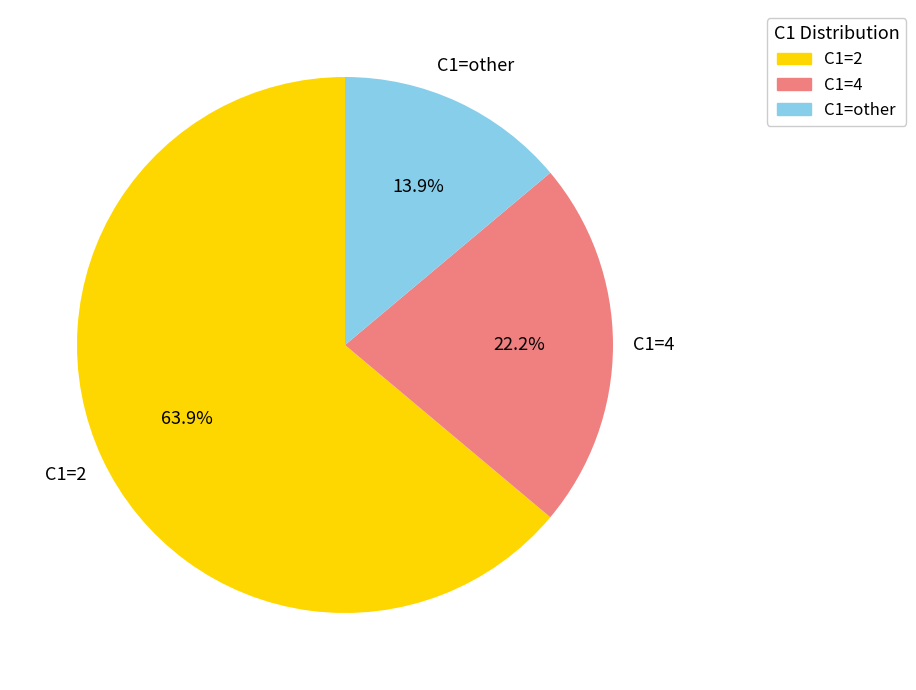

Is there a majority slice in this chart?

Yes